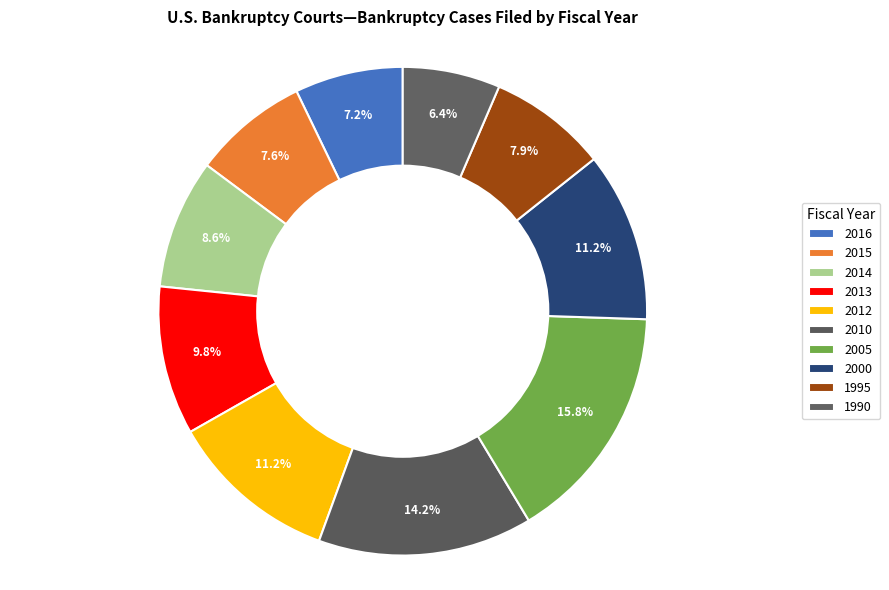

What percentage is the 2013 slice, to the nearest percent?

10%